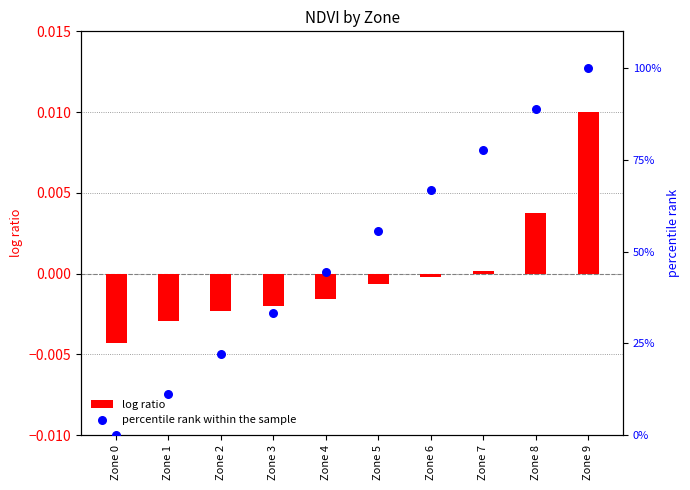

At which category is the sum across all series the highest?

Zone 9